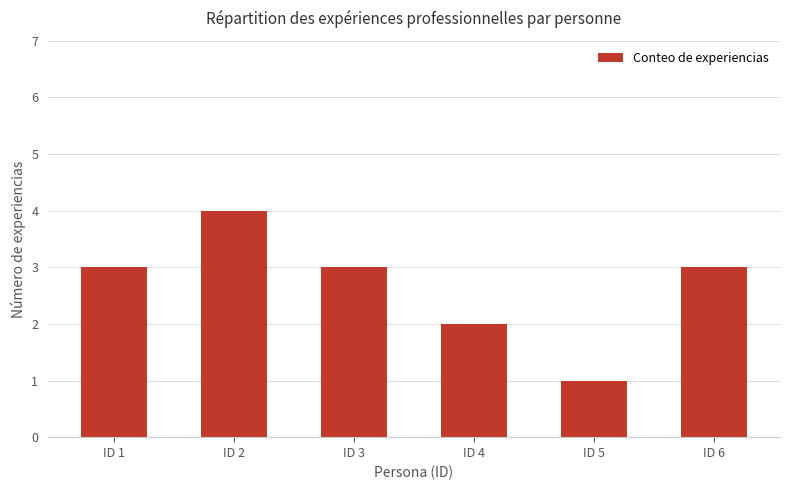

What is the ratio of the value at ID 6 to the value at ID 4?

1.5